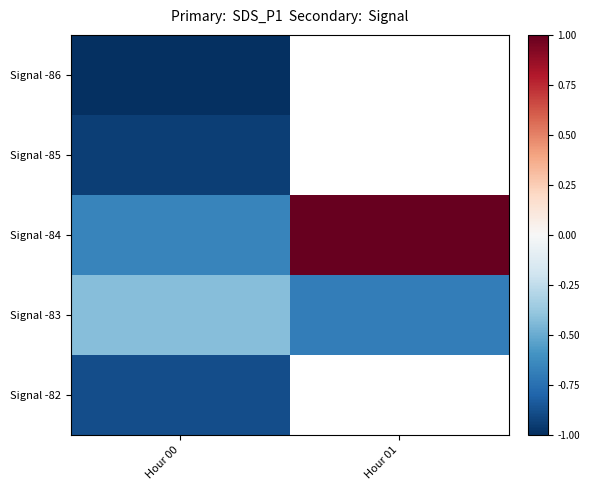

The value of Signal -84 at Hour 01 is 0.3. True or false?

False